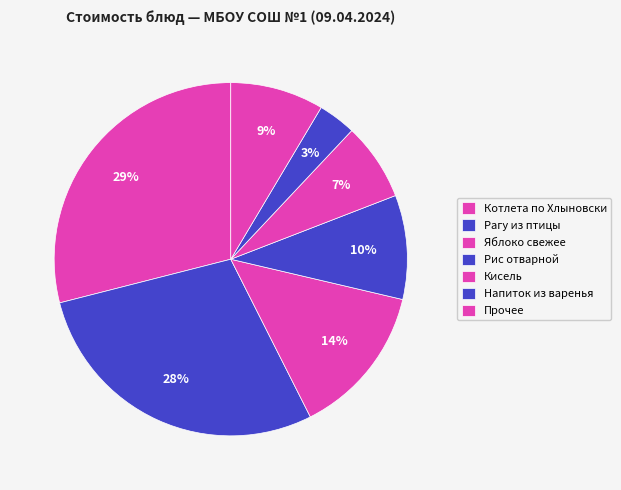

Count the number of slices in the pie.

7